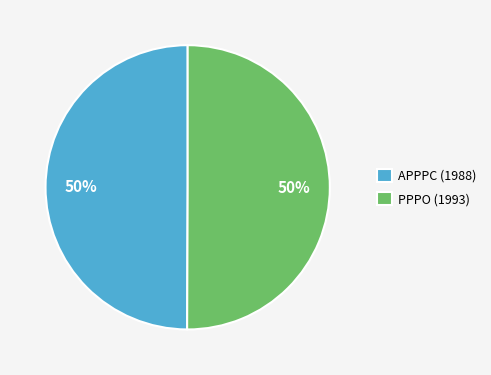

The PPPO (1993) slice represents 39% of the pie. True or false?

False